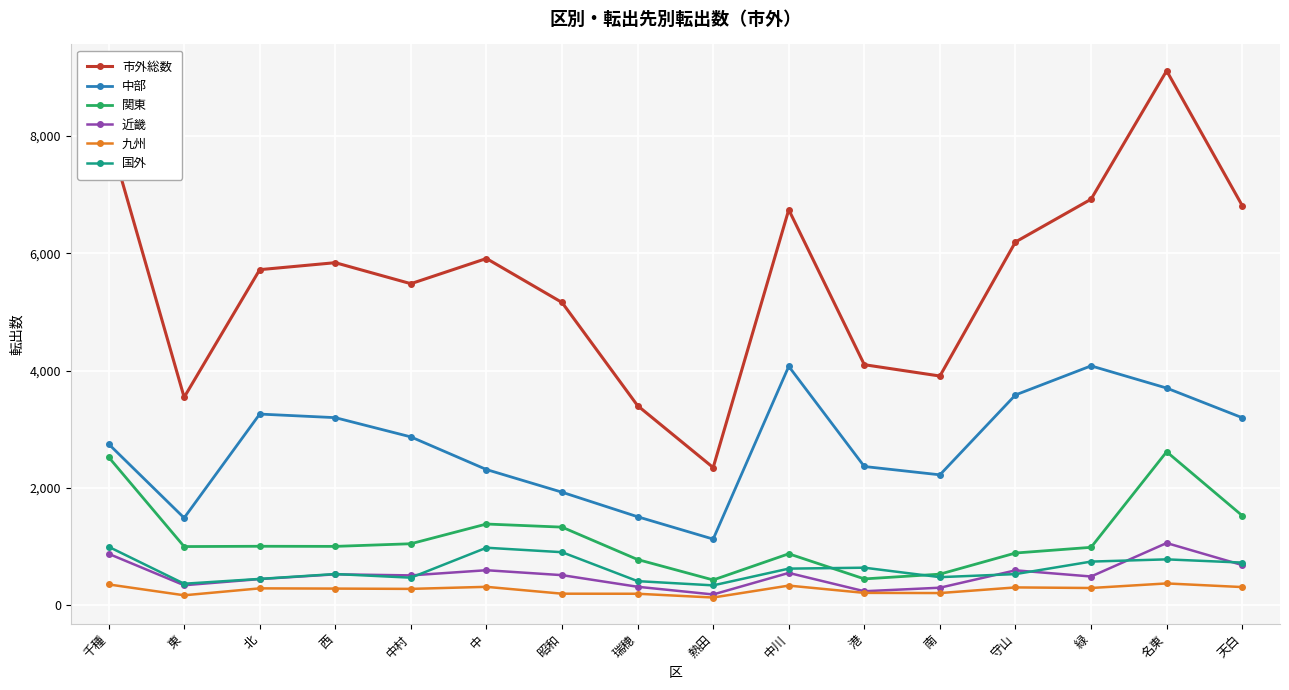

At which category does 中部 reach its first local valley?

東